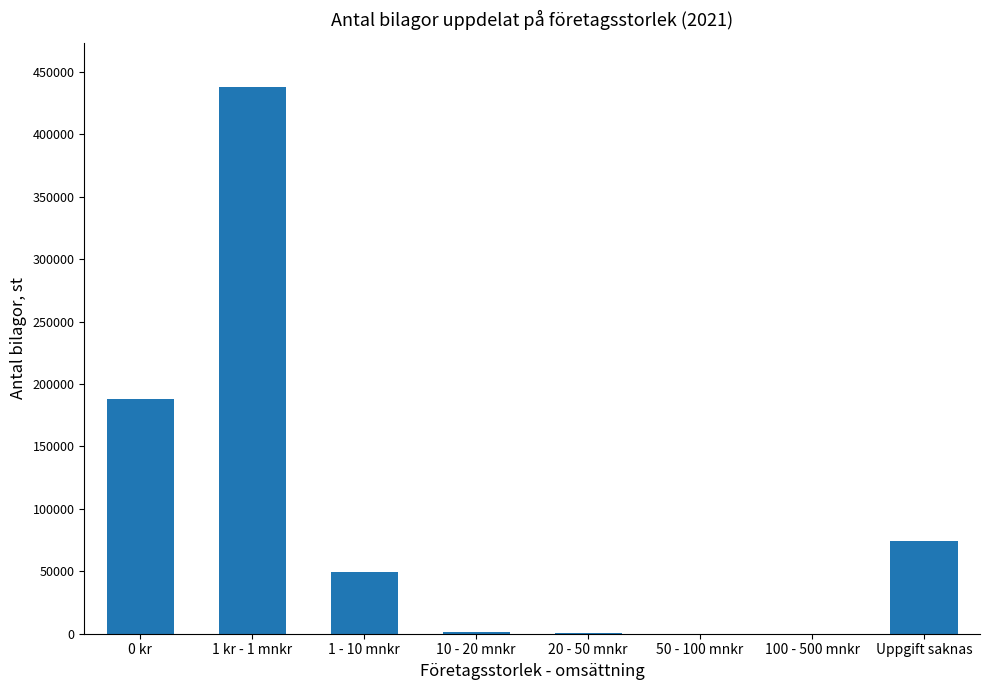

Is it true that the value at 0 kr is 250278?

False